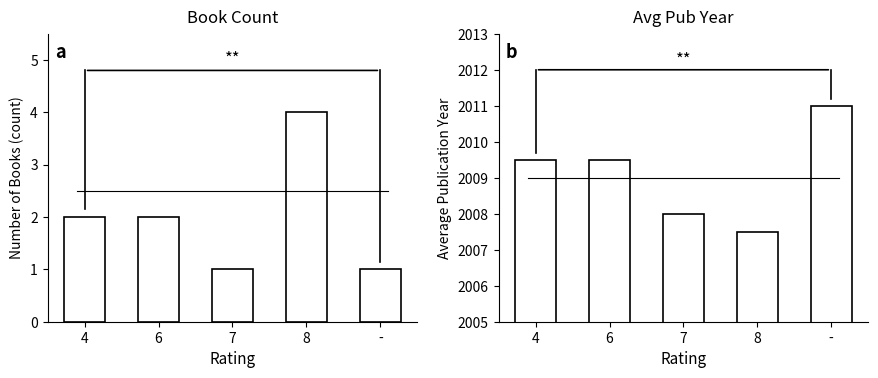

Between 8 and -, which series saw the biggest shift?

Avg Year